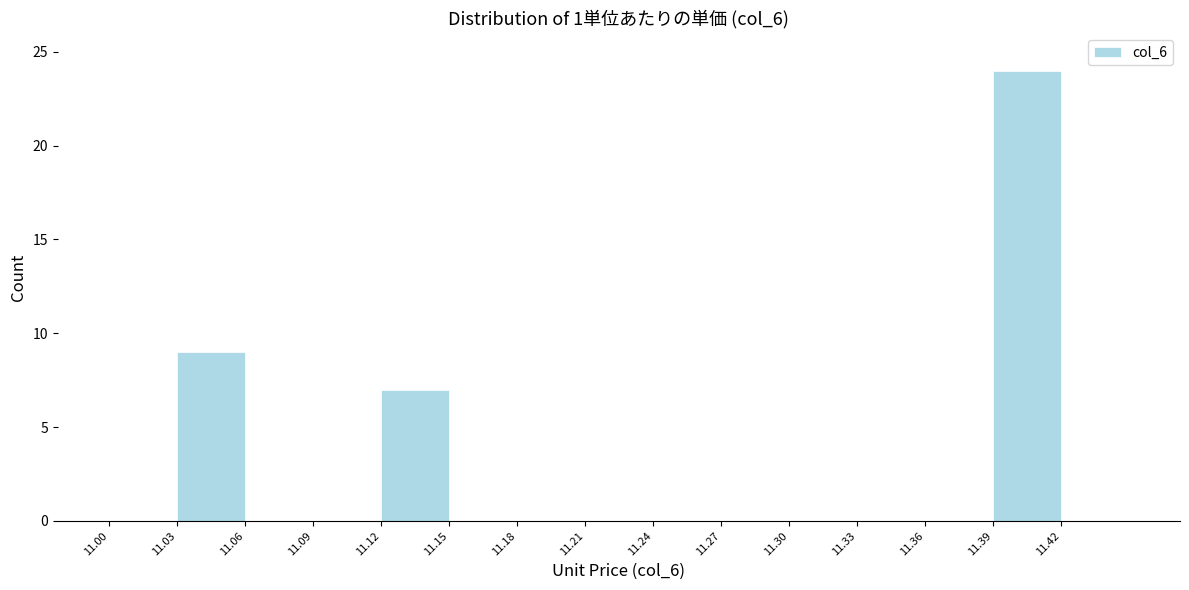

Which range on the x-axis has the tallest bar?

11.39 to 11.42